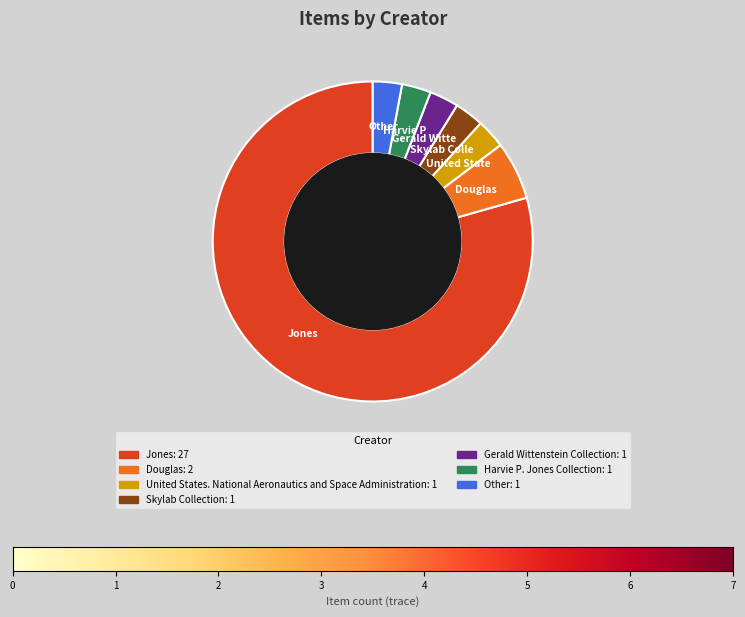

Does any single category account for the majority?

Yes